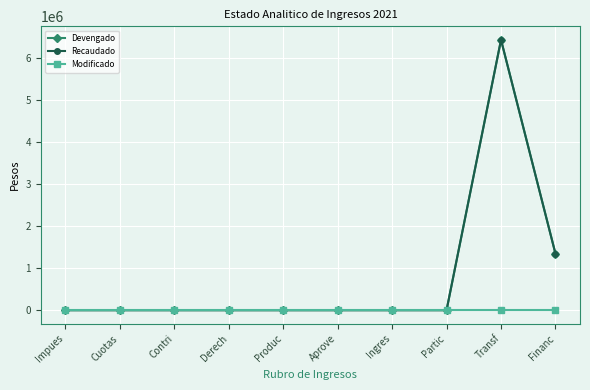

True or false: Devengado and Modificado intersect in this chart.

False